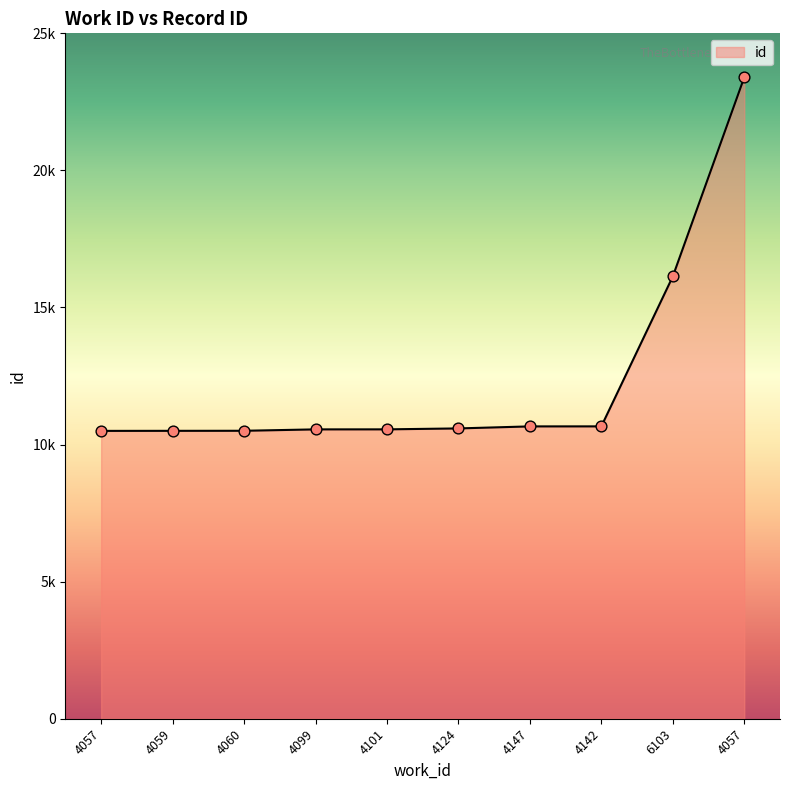

Between 4124 and 4057, which is larger?

4124